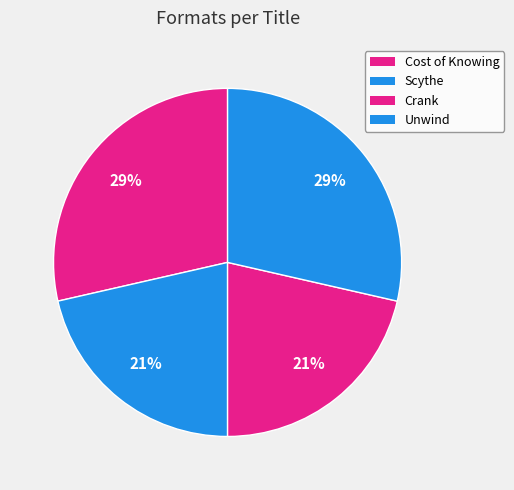

To the nearest percent, what portion does Scythe represent?

21%